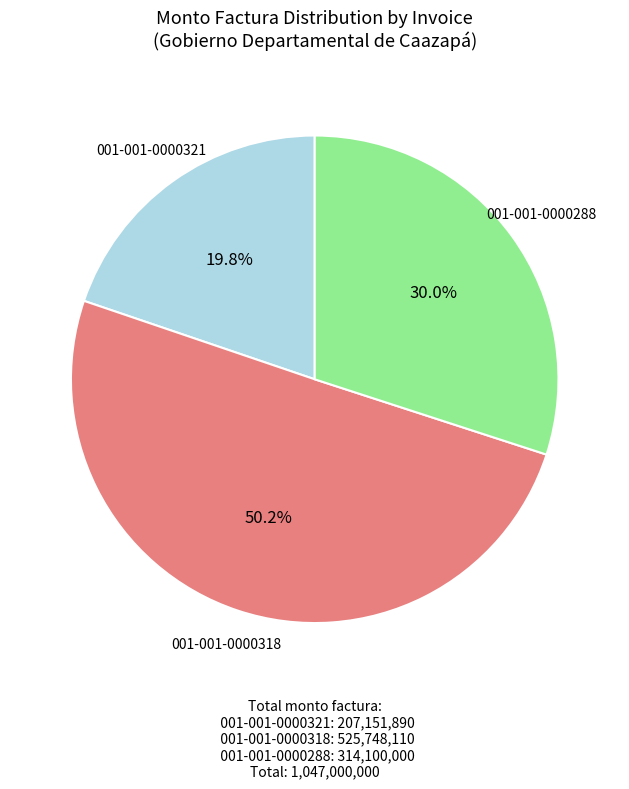

Is it true that 001-001-0000318 is 40% of the pie?

False